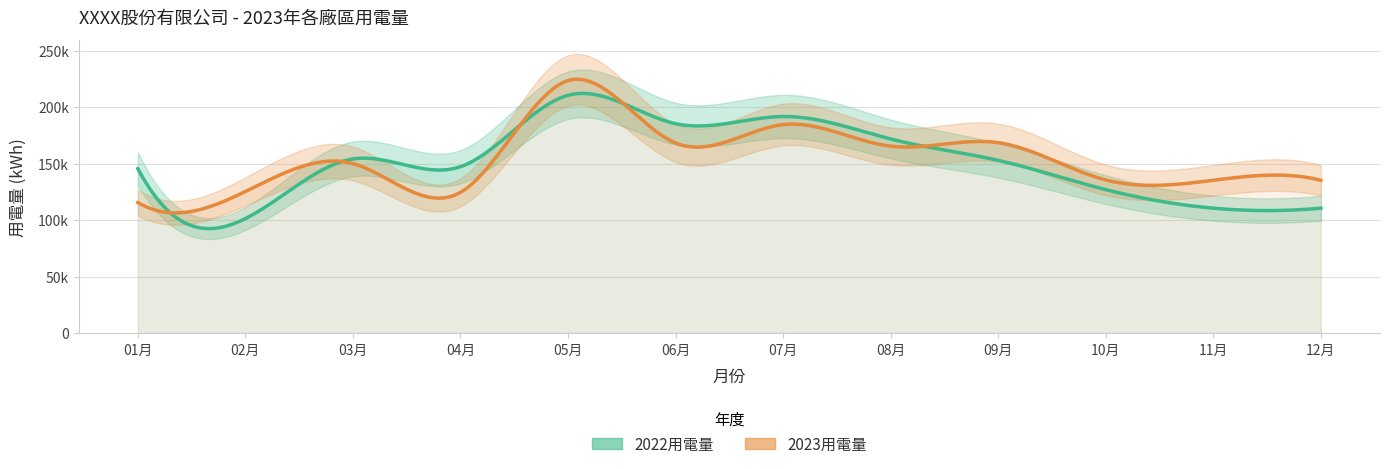

How many values in the 2023用電量 series exceed 150055?

6